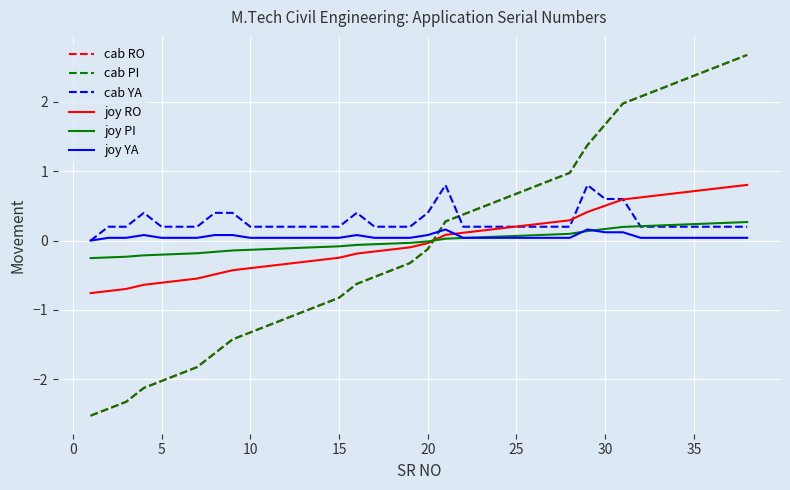

Does the chart display data point markers on the line(s)?

No